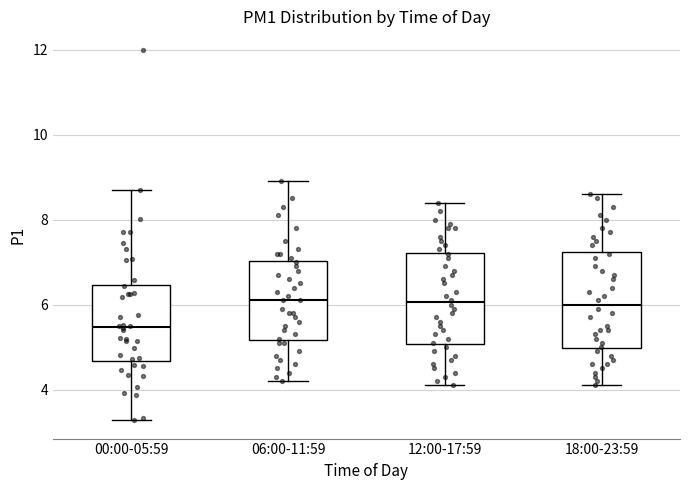

Reading left to right, read every box against the y-axis: the position of its median line, the range the box covers, and the ends of its whiskers. The values are not printed on the chart, so give them approximately, as read against the axis.

00:00-05:59: median 5.4, box 4.6 to 6.4, whiskers 3.2 to 8.8
06:00-11:59: median 6.2, box 5.2 to 7.0, whiskers 4.2 to 9.0
12:00-17:59: median 6.0, box 5.0 to 7.2, whiskers 4.2 to 8.4
18:00-23:59: median 6.0, box 5.0 to 7.2, whiskers 4.2 to 8.6